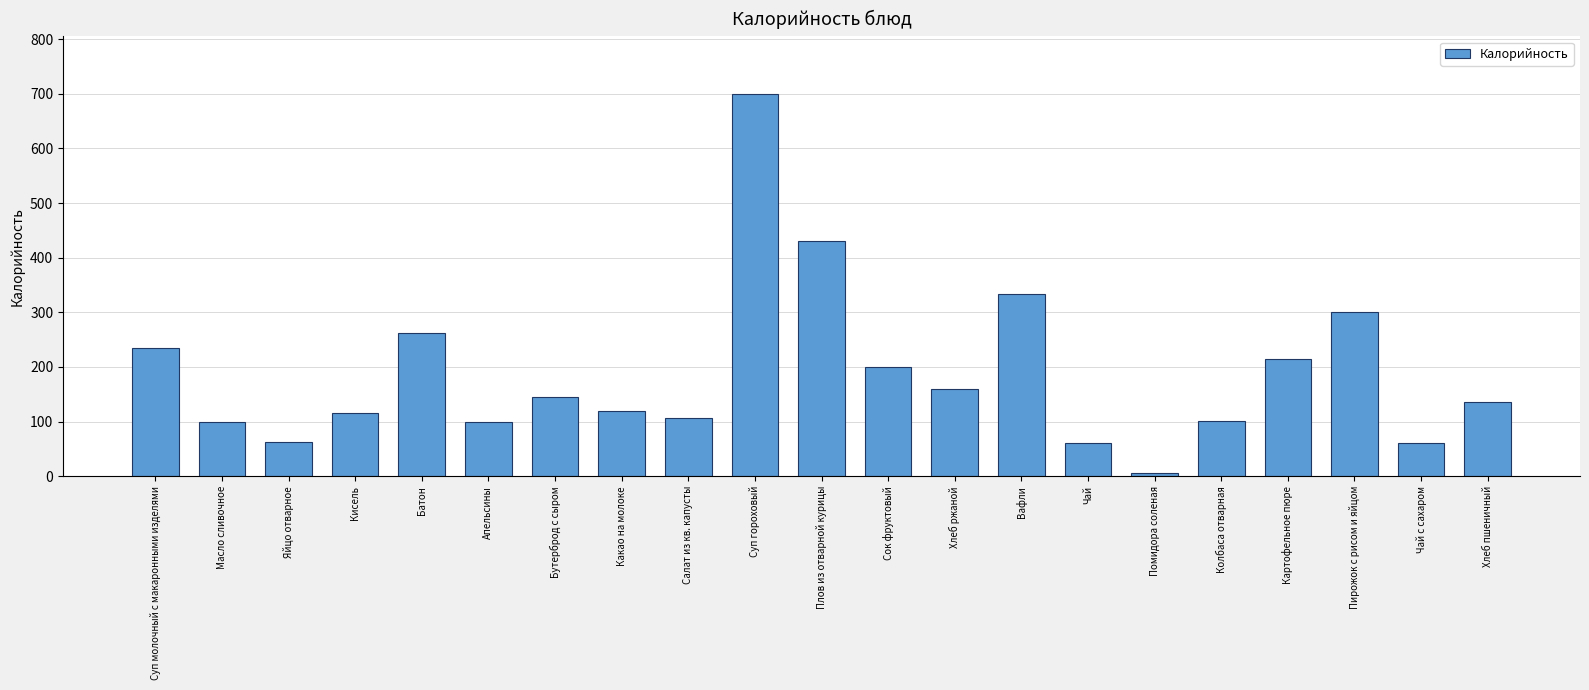

Which has a higher value, Суп гороховый or Чай с сахаром?

Суп гороховый